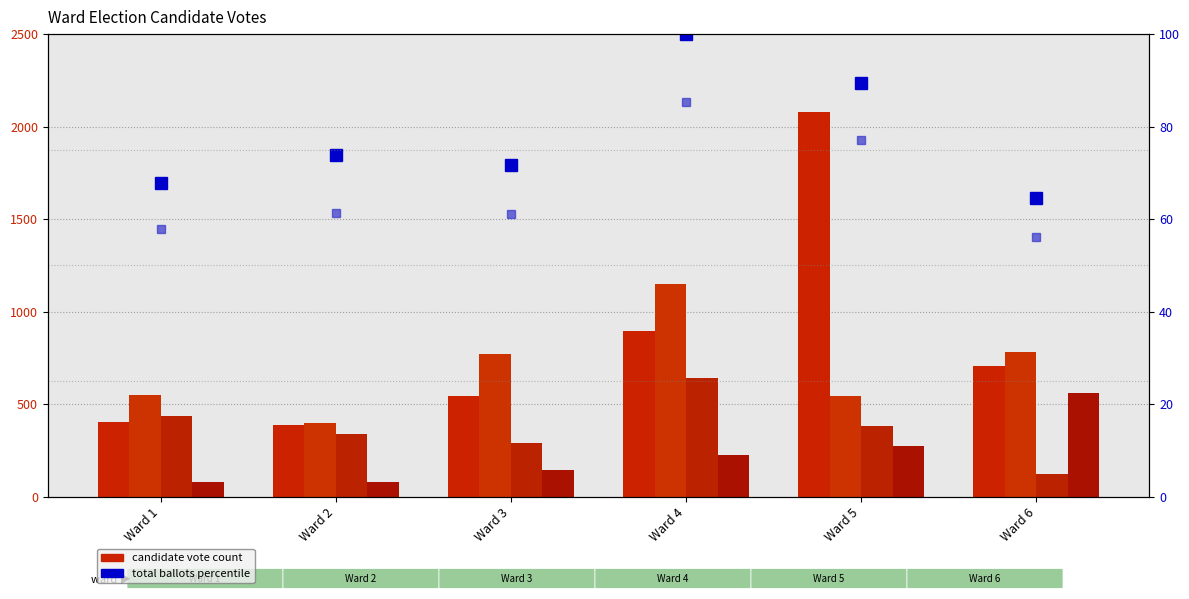

What is the value of the John R. Havican bar at the 5th from the left?

2080.0